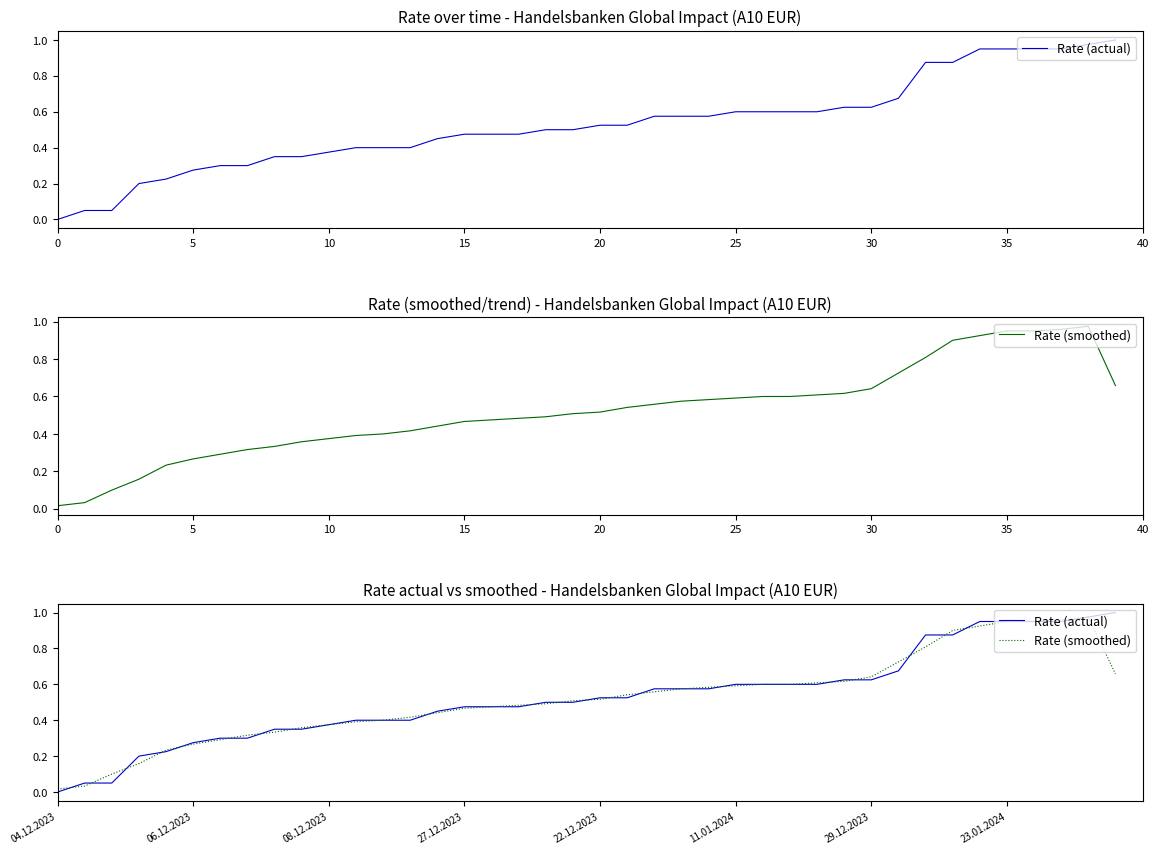

The Rate (actual) series shows 0.6 at 22. True or false?

True